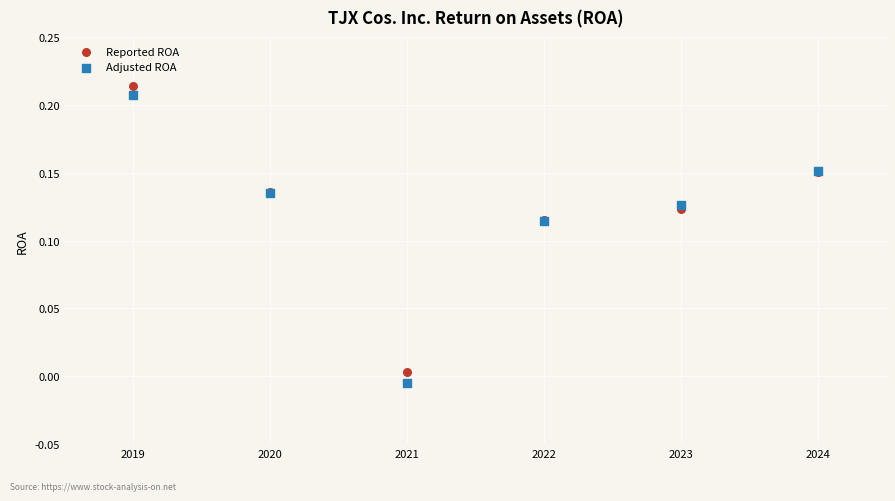

Which series has the widest spread of Y values?

Adjusted ROA